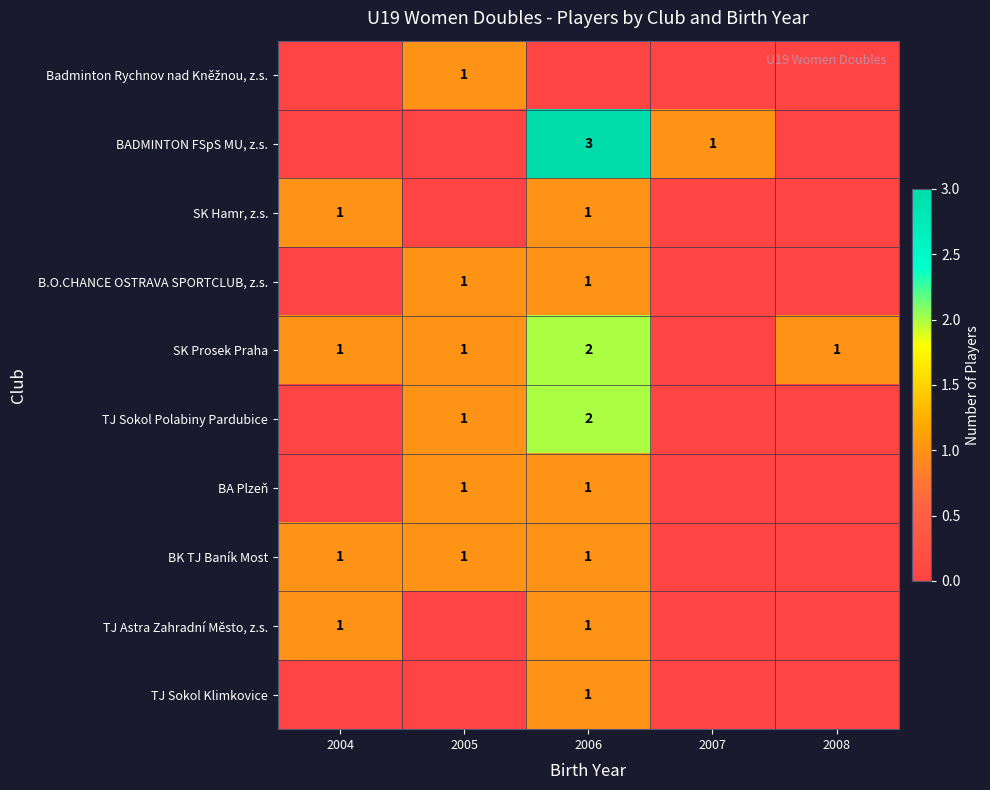

The value of BK TJ Baník Most at 2006 is 1. True or false?

True